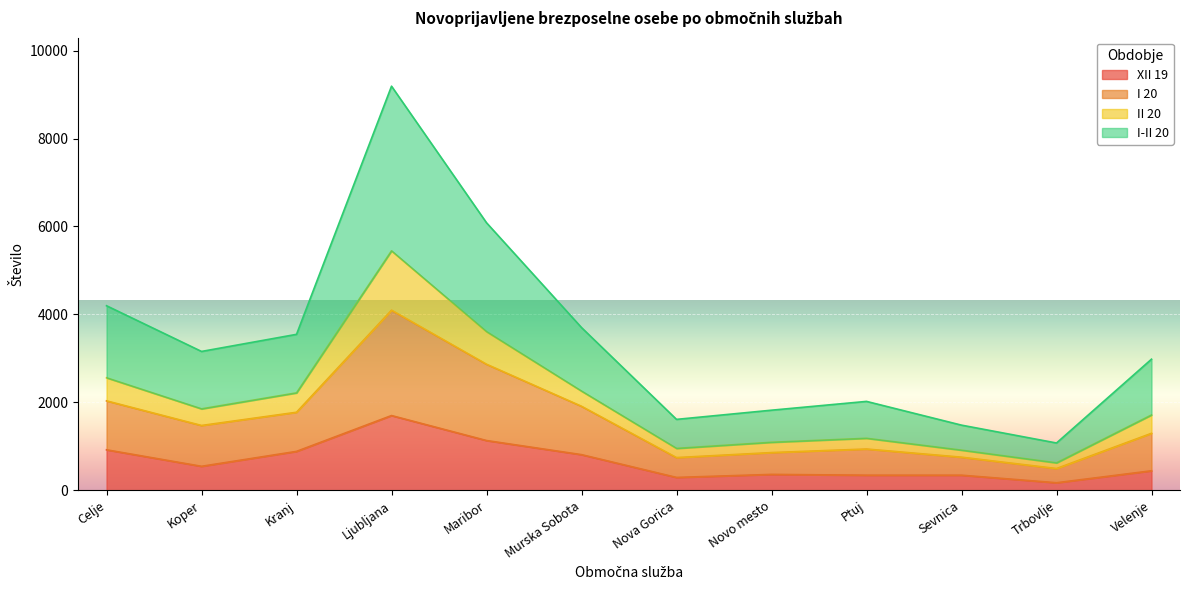

Which label corresponds to the smallest value in the chart?

Trbovlje